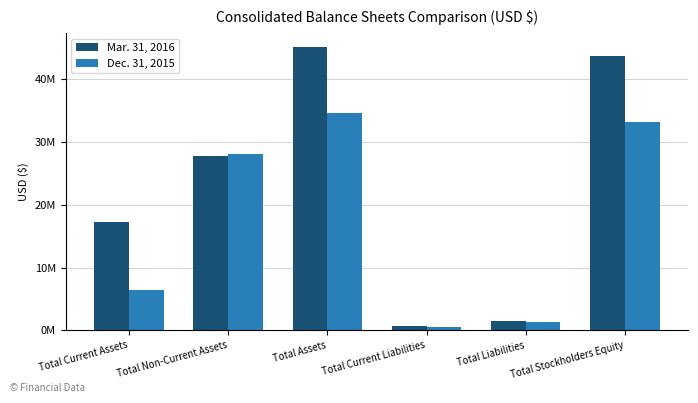

What is the value of the Mar. 31, 2016 bar at the 5th from the left?

1442451